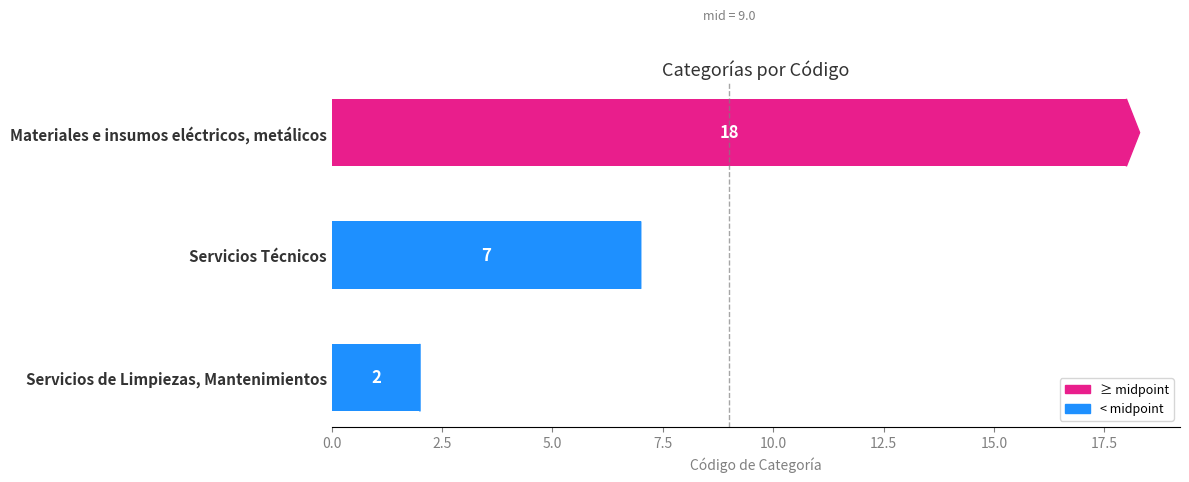

Approximately how many times larger is the value at Materiales e insumos eléctricos, metálicos compared to Servicios Técnicos?

2.6